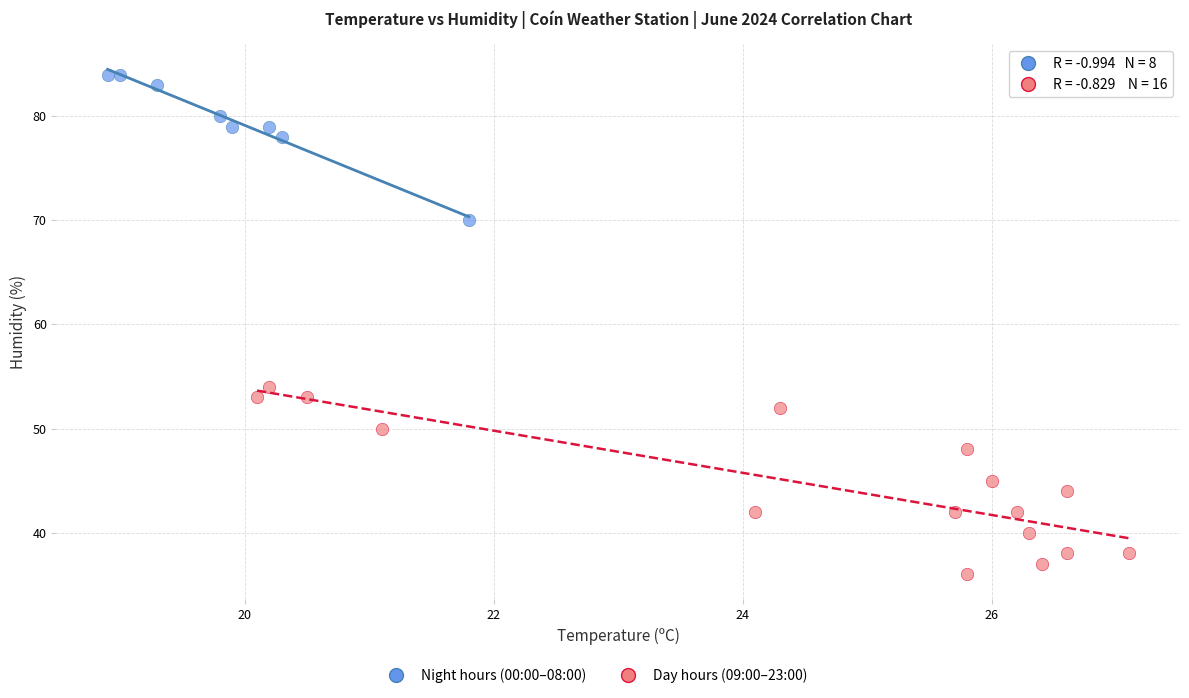

Which series contains the lowest Y value?

Day hours (09:00–23:00)